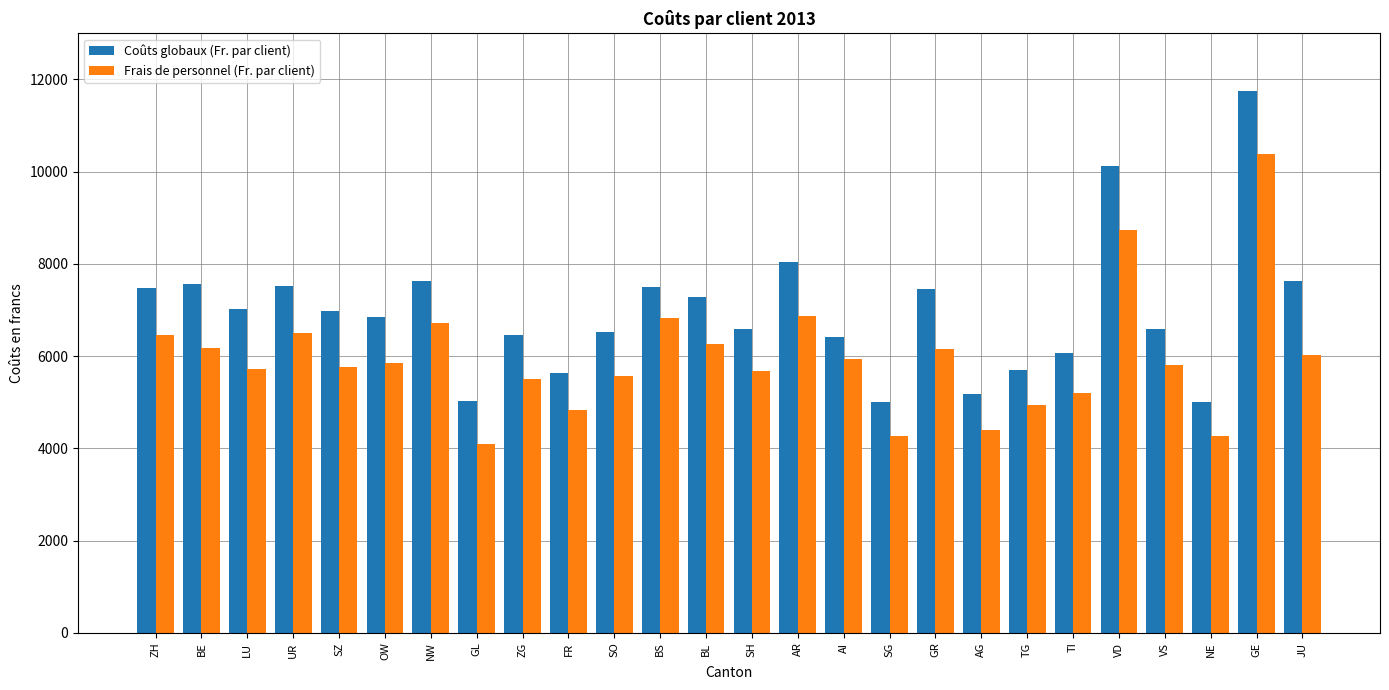

Rank the series by their average value, from lowest to highest.

Frais de personnel (Fr. par client), Coûts globaux (Fr. par client)